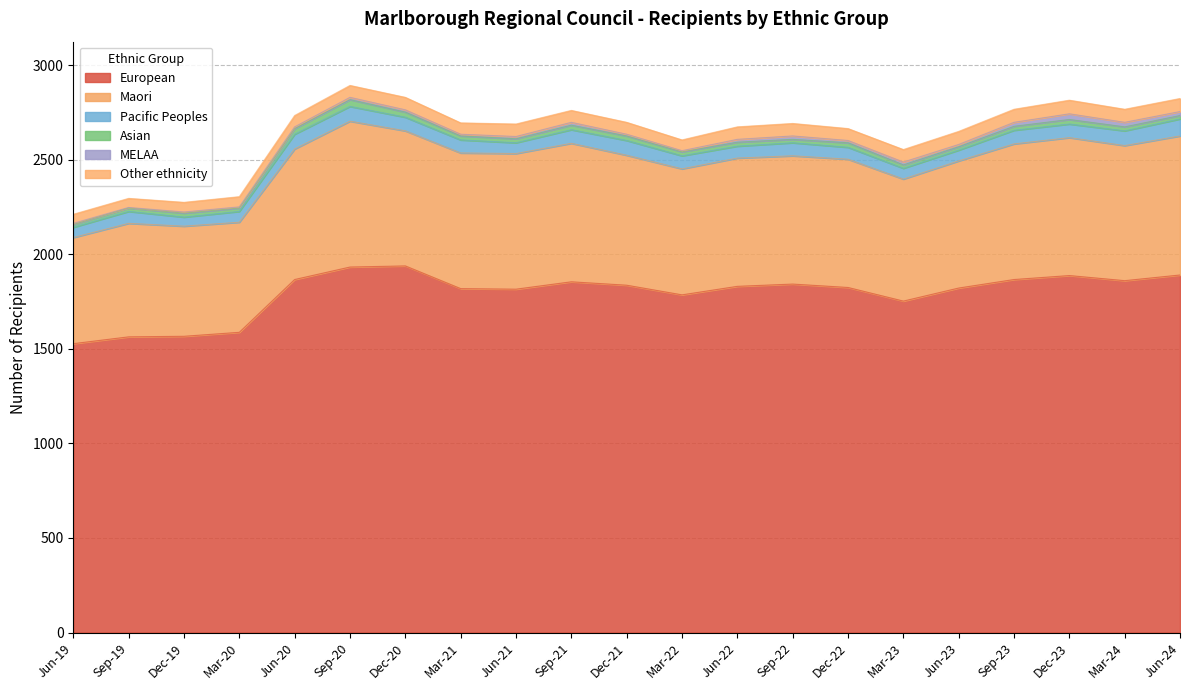

What is the label of the 5th point from the right?

Jun-23